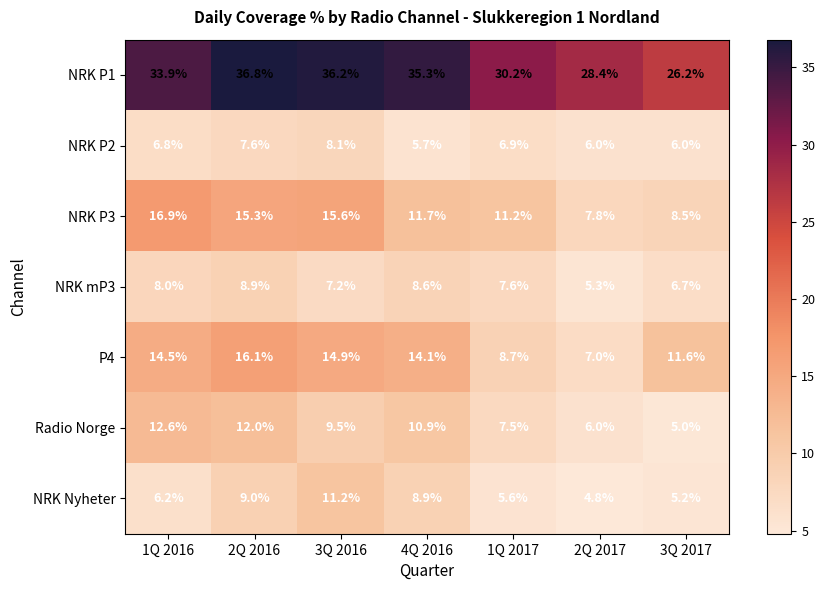

List the series in order of their peak value, highest first.

NRK P1, NRK P3, P4, Radio Norge, NRK Nyheter, NRK mP3, NRK P2